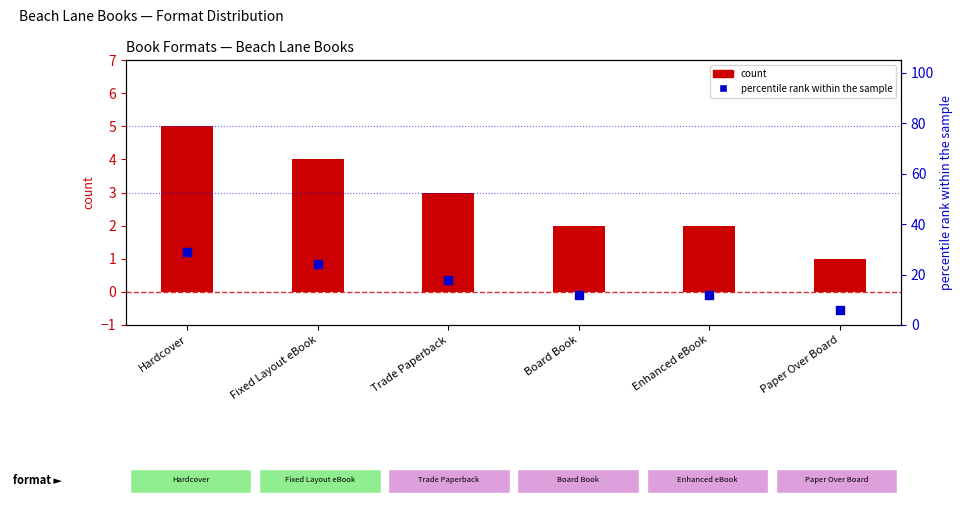

Which series contains the lowest Y value?

count